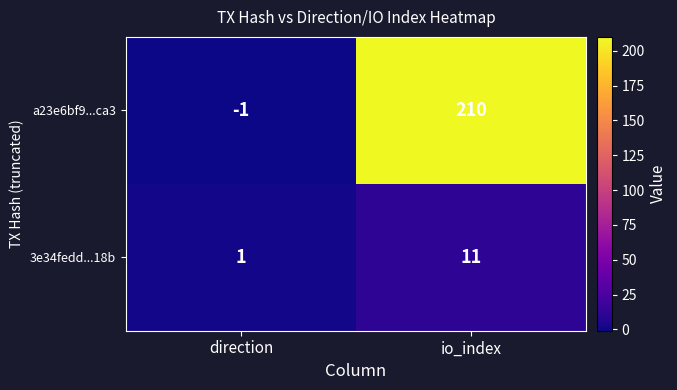

Reading right to left, list all the values displayed in this chart.

a23e6bf9...ca3: 210	-1
3e34fedd...18b: 11	1